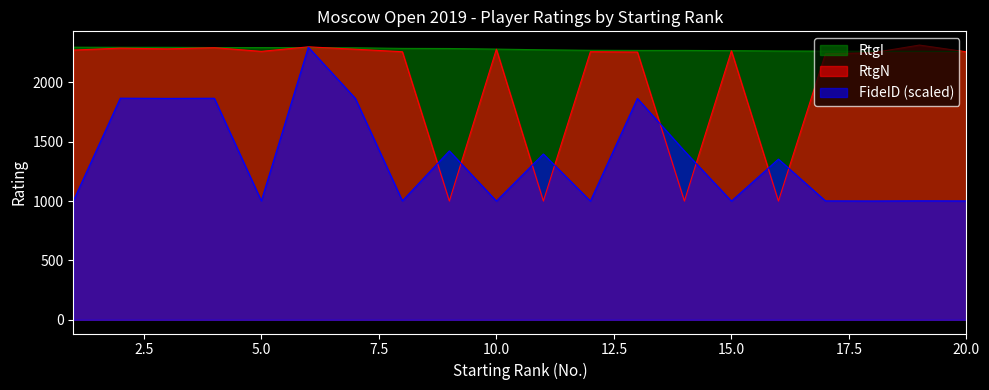

How many data points in FideID are less than 1353?

10